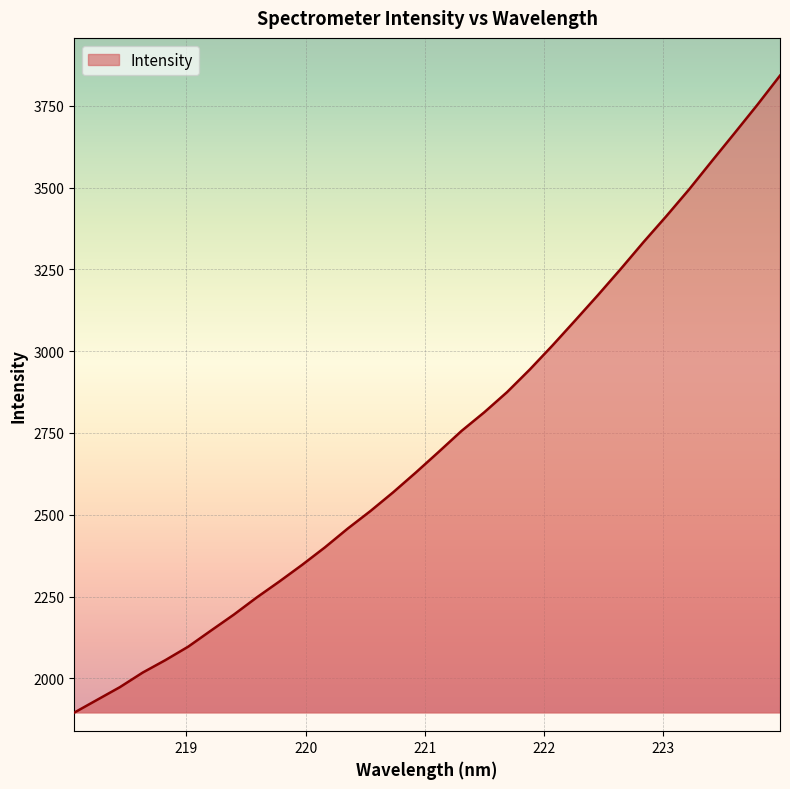

What is the maximum value shown in the chart?

3842.1